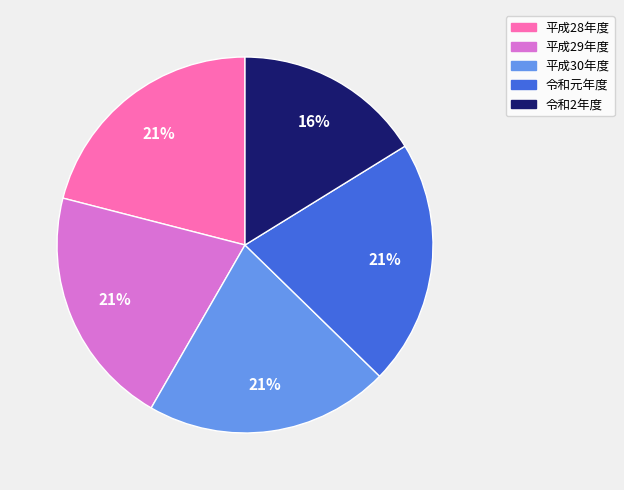

To the nearest percent, what is the difference between the 令和2年度 and 平成30年度 slice percentages?

5%